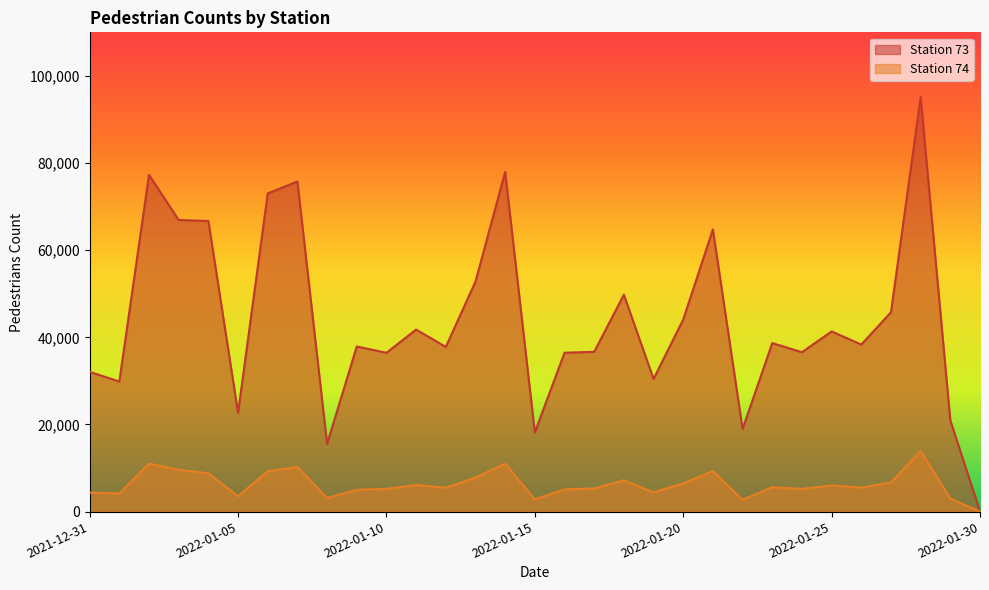

List the series in order of their peak value, highest first.

Station 73, Station 74